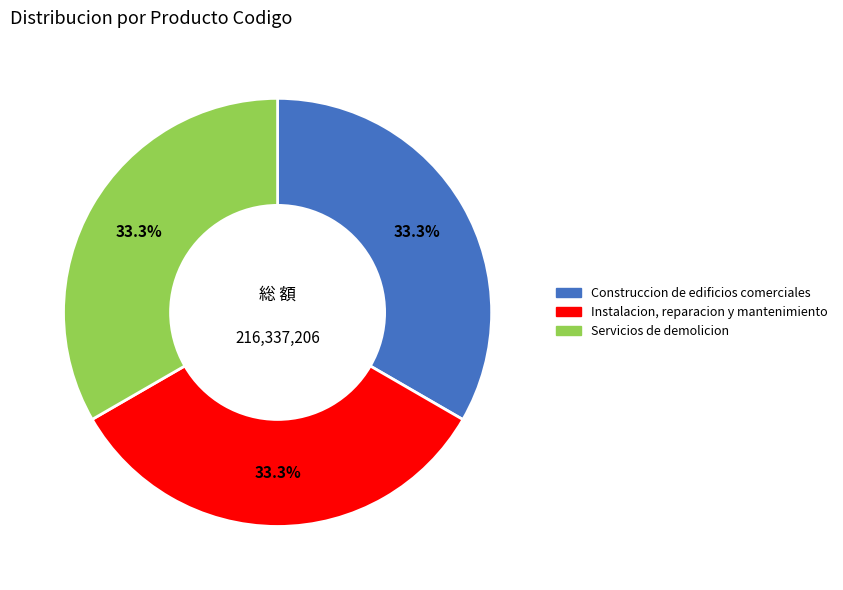

What is the ratio of the value at Construccion de edificios comerciales to the value at Instalacion, reparacion y mantenimiento?

1.0